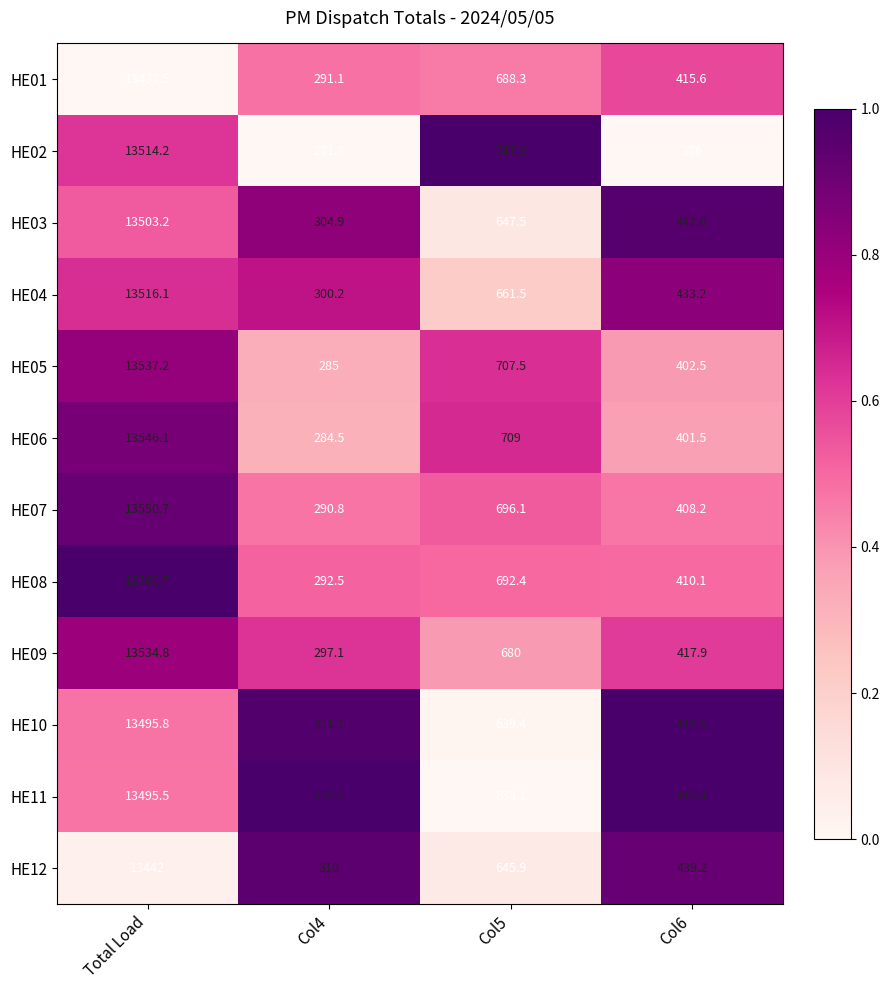

What is the maximum value for HE06?

13546.1